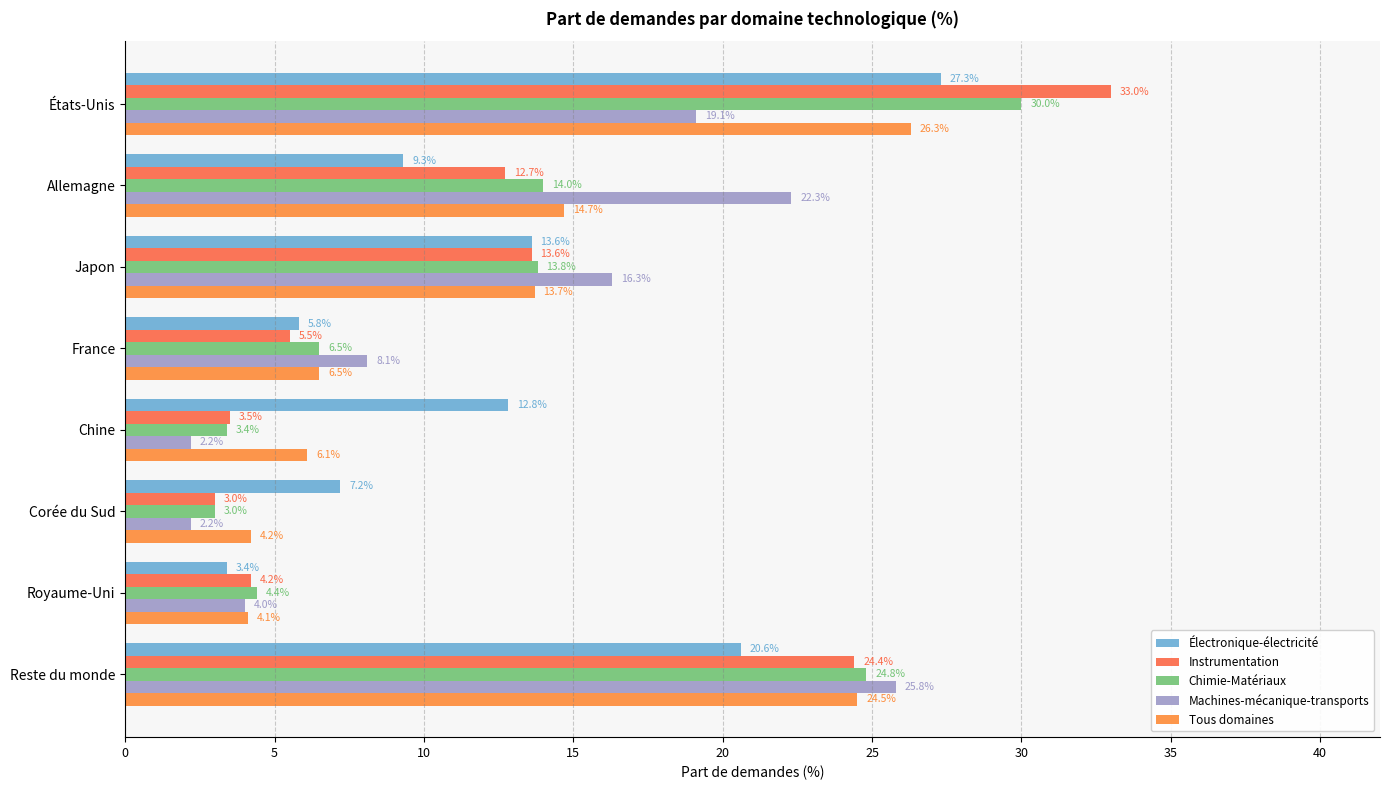

Count the number of categories in the chart.

8